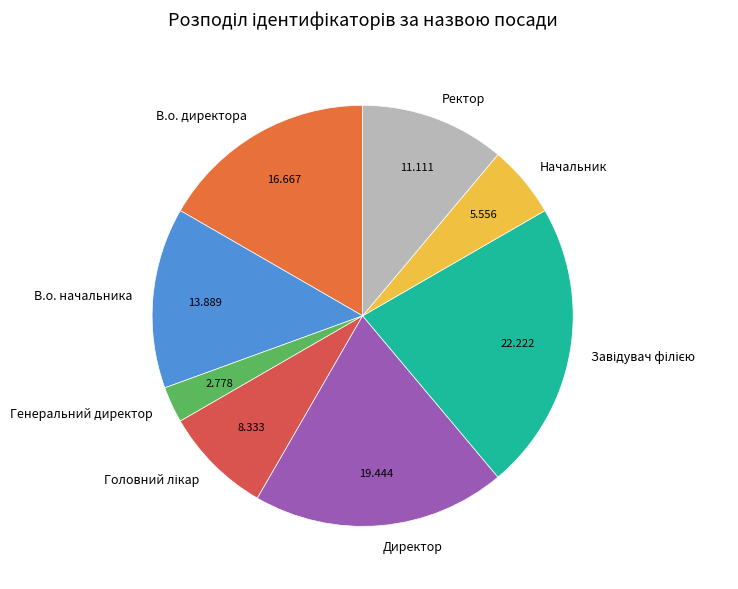

Which slice is the smallest?

Генеральний директор